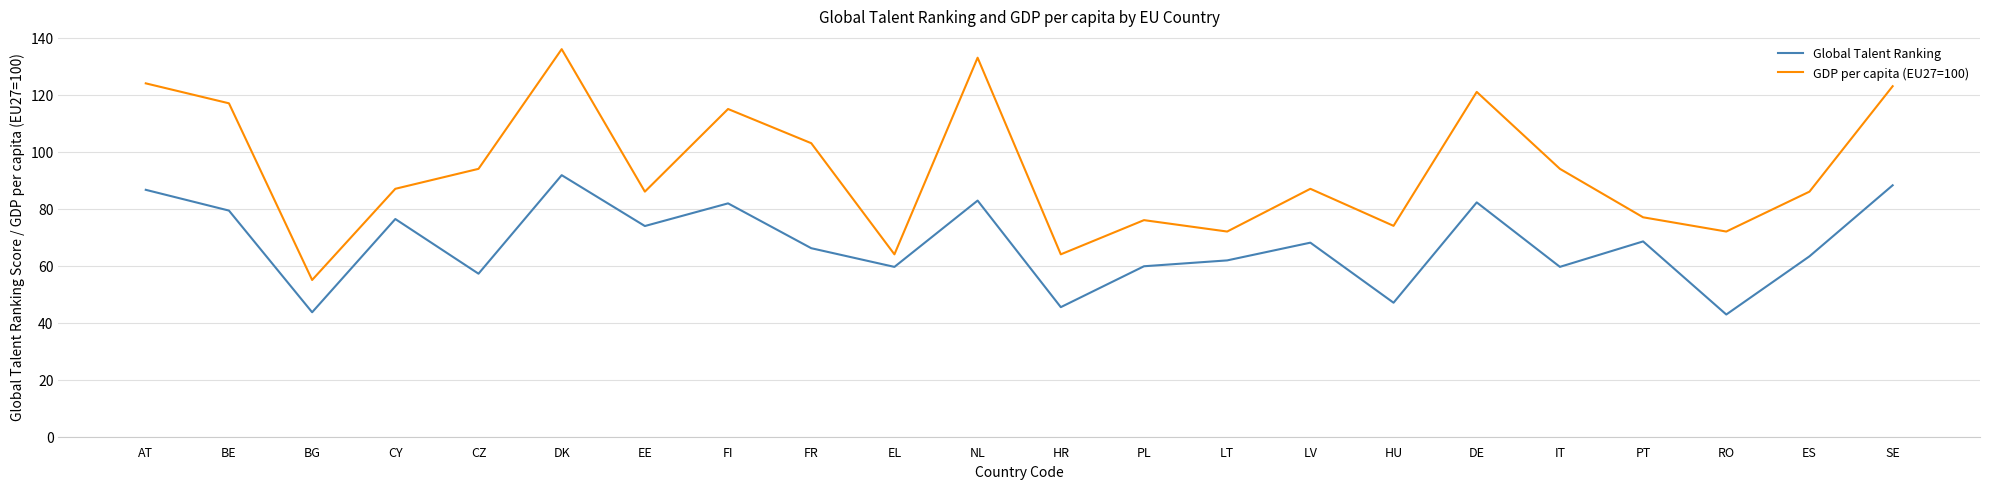

Rank the series by their maximum value, from lowest to highest.

Global Talent Ranking, GDP per capita (EU27=100)